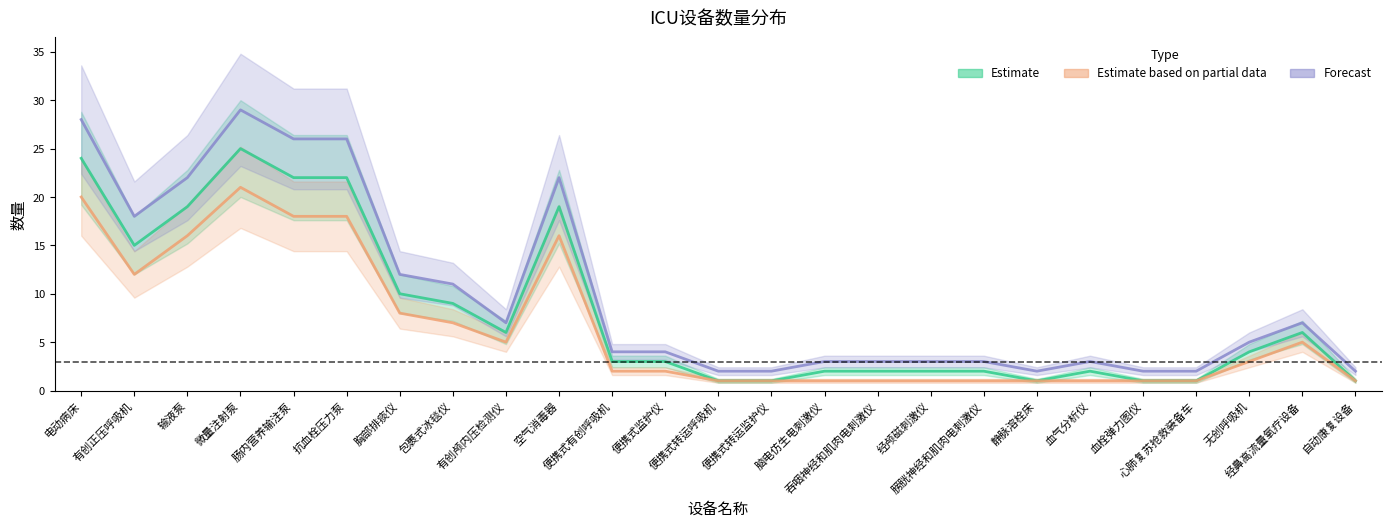

What is the lowest value of the Estimate series?

1